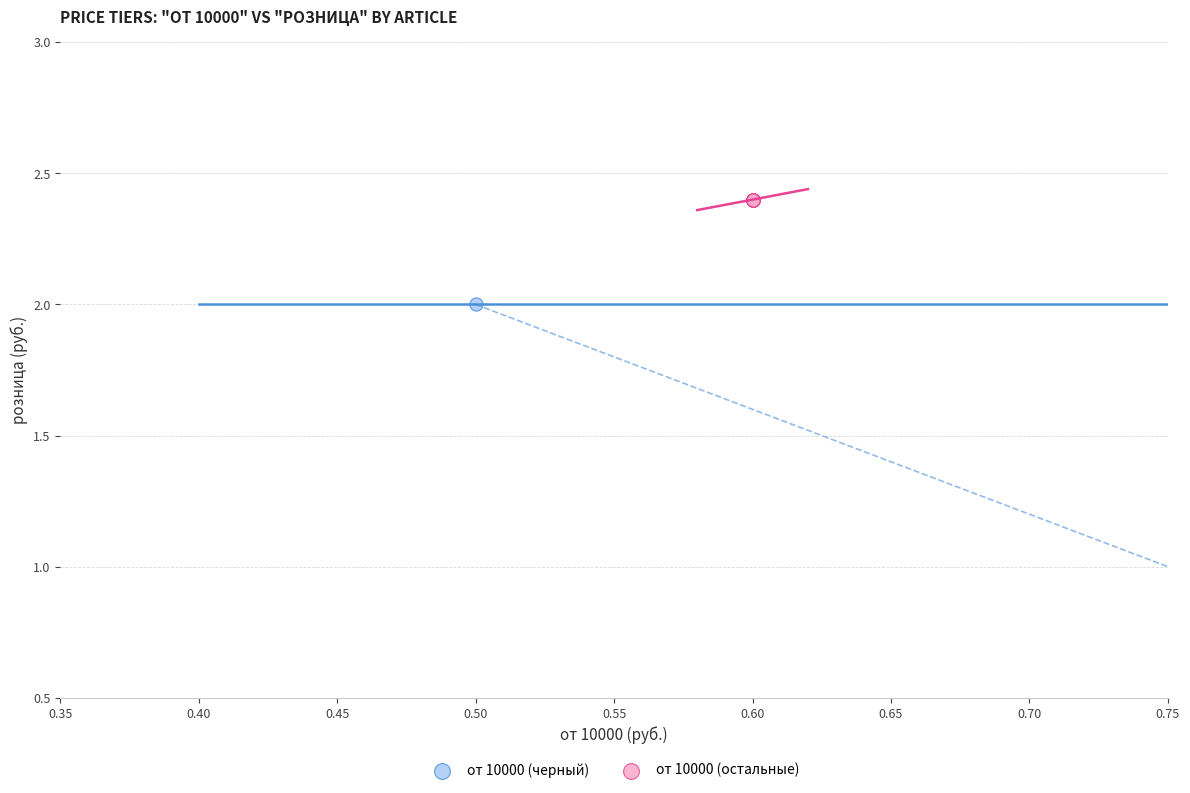

Which series reaches the minimum Y coordinate?

от 10000 (черный)